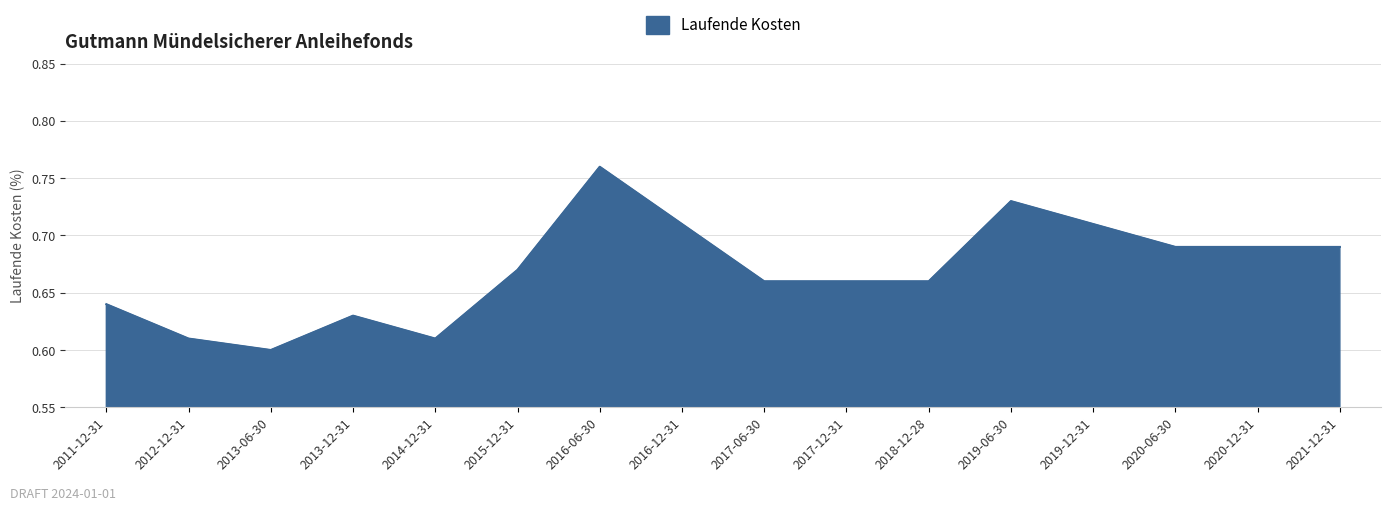

What position from the right is 2017-06-30?

8